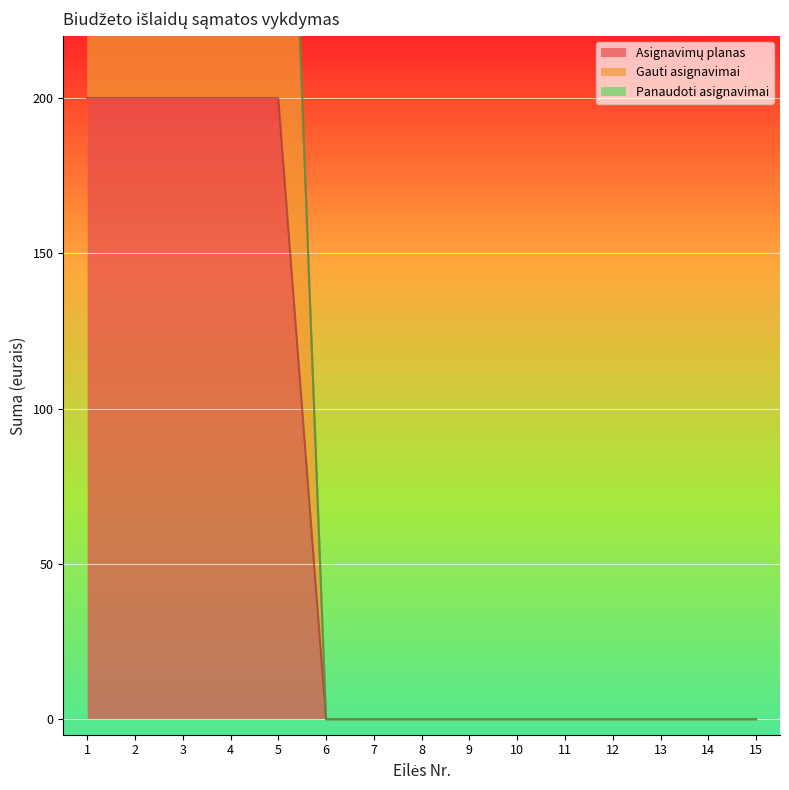

How many positive values does the Gauti asignavimai series have?

5